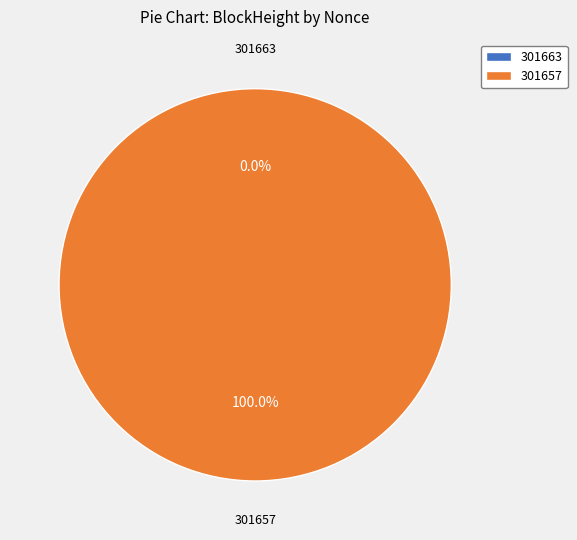

What is the largest slice in the pie chart?

301657